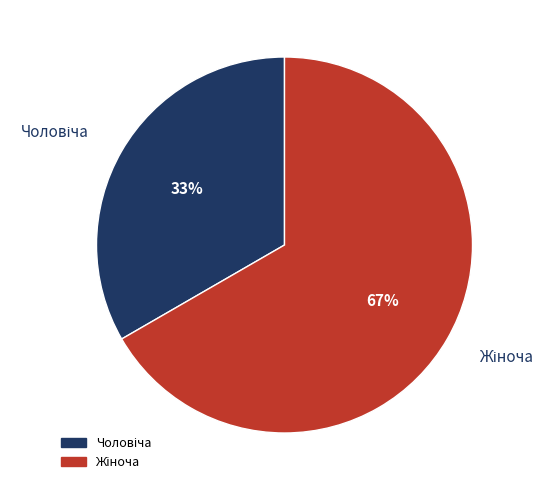

To the nearest percent, what is the average slice percentage?

50%